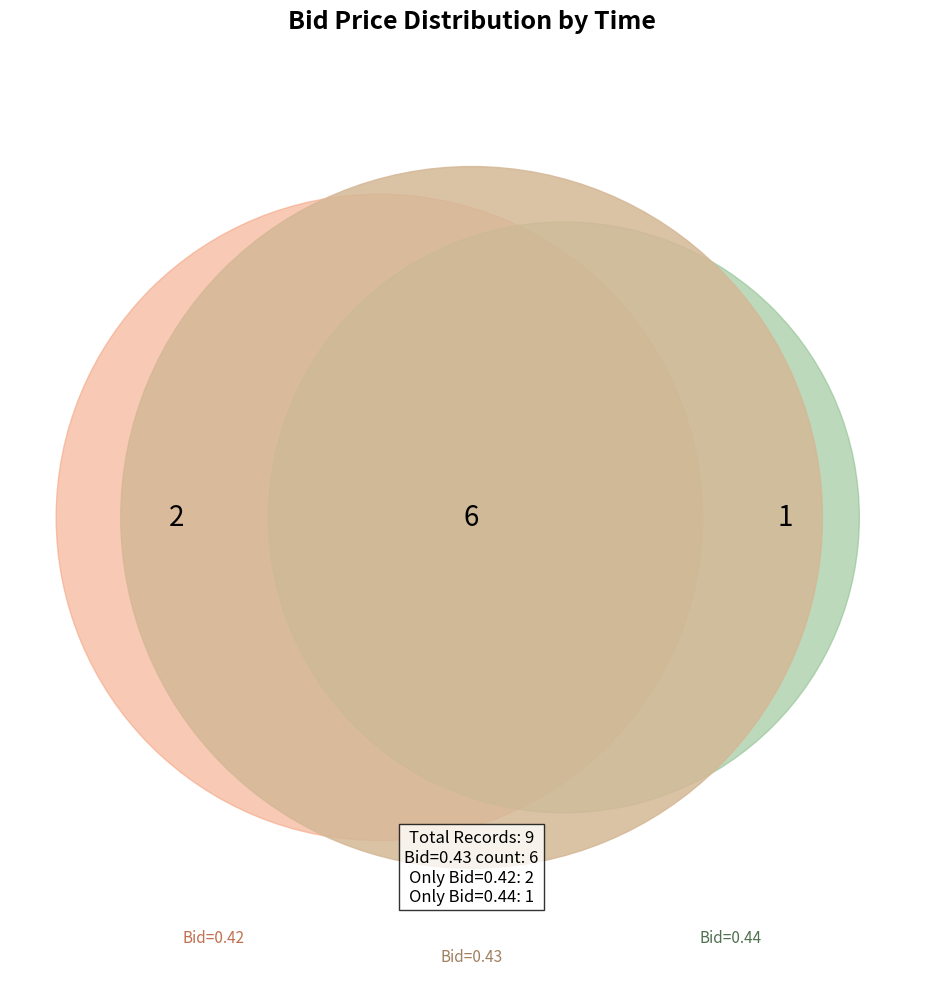

True or false: 08:09:29.951 accounts for 11% of the total.

True